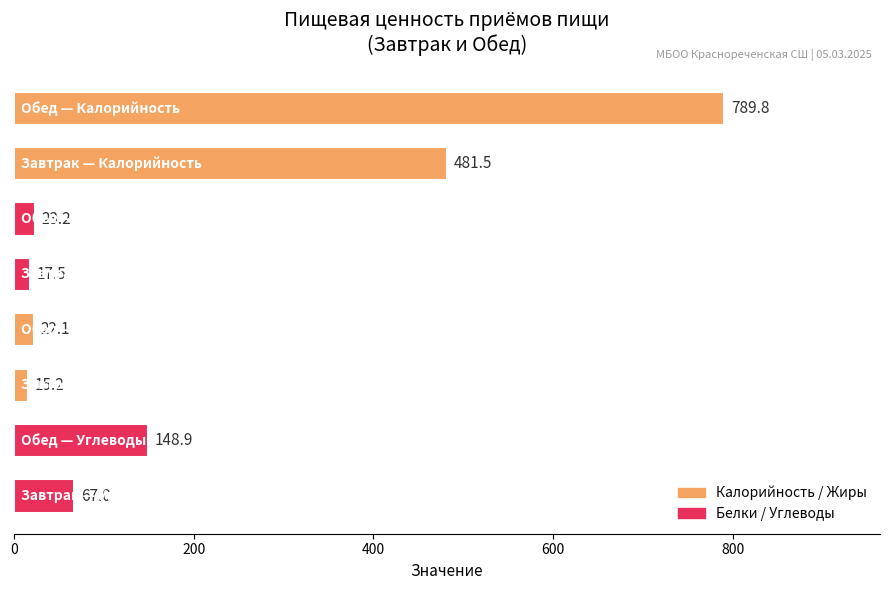

Reading bottom to top, what are all the values shown in this chart?

67.0	148.9	15.2	22.1	17.5	23.2	481.5	789.8